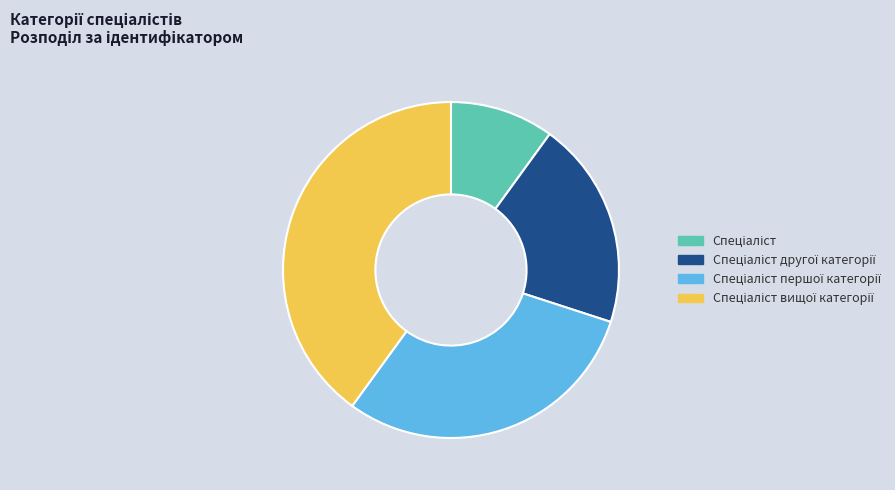

Does any single category account for the majority?

No